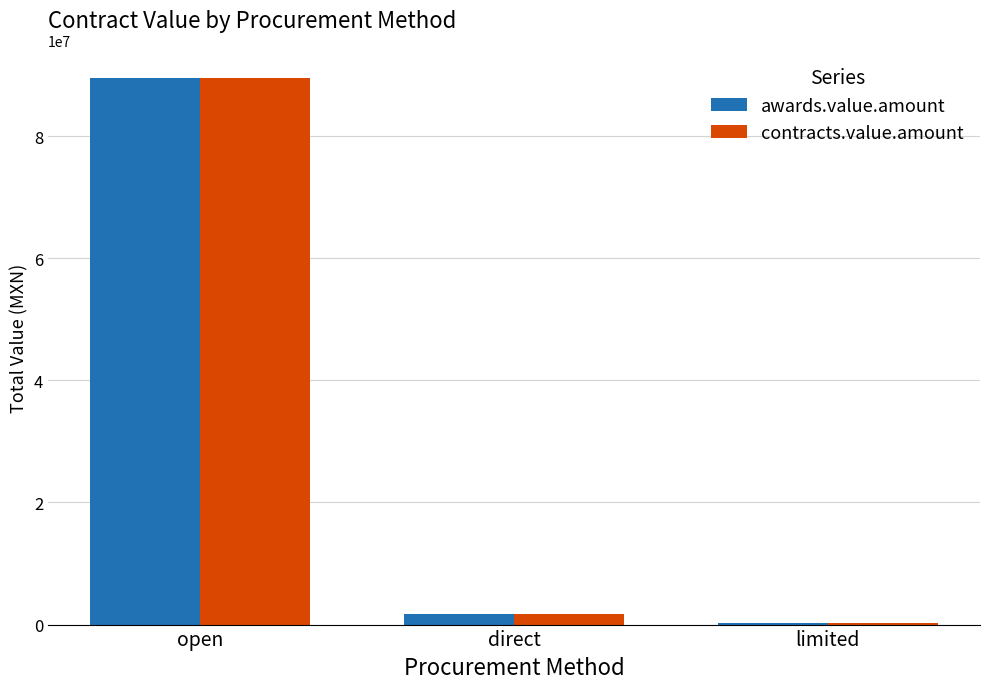

What is the maximum value for contracts.value.amount?

89537065.1